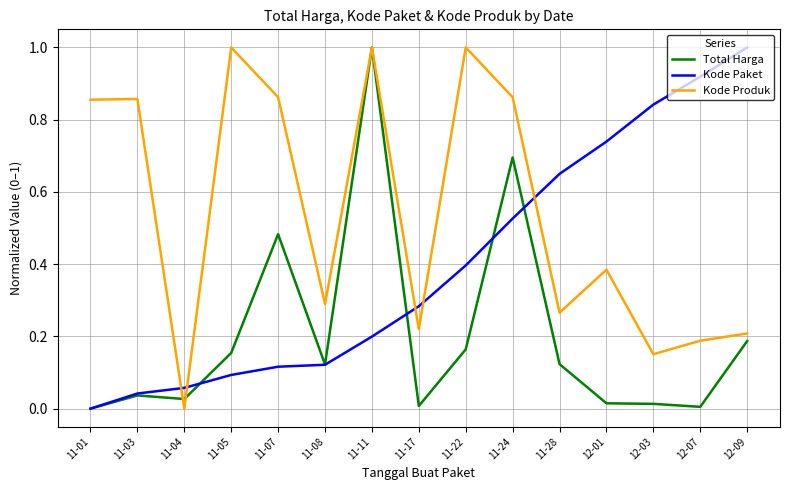

At which category is the sum across all series the highest?

11-11